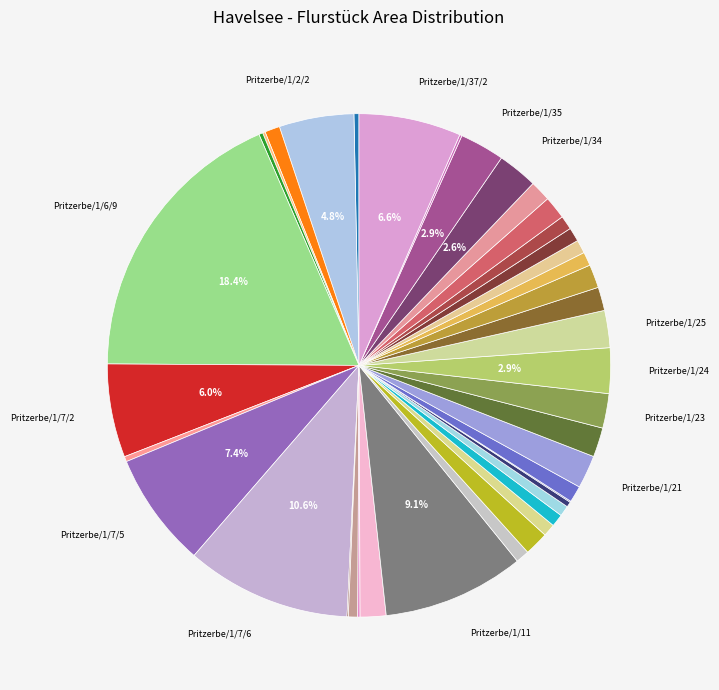

How many segments does this pie chart have?

40